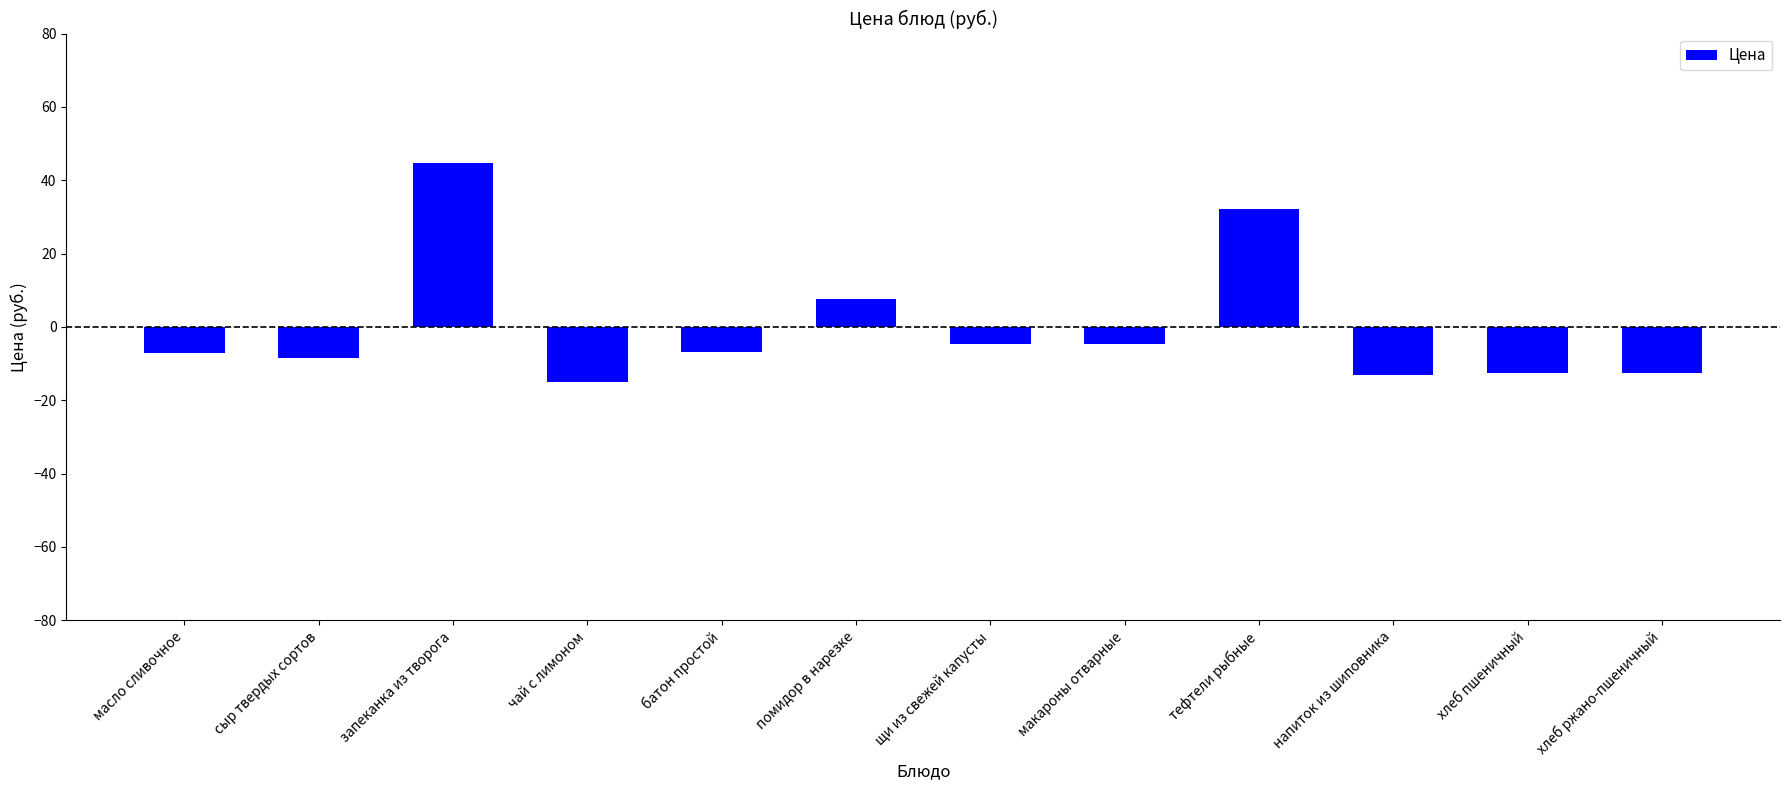

What is the label of the 10th bar from the right?

запеканка из творога